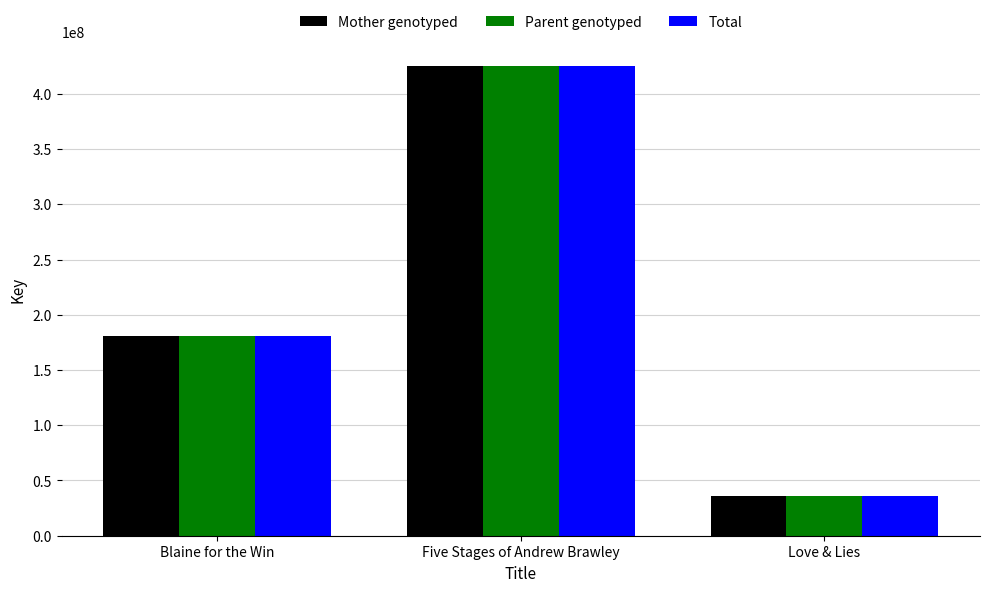

How many bars are there in total?

9